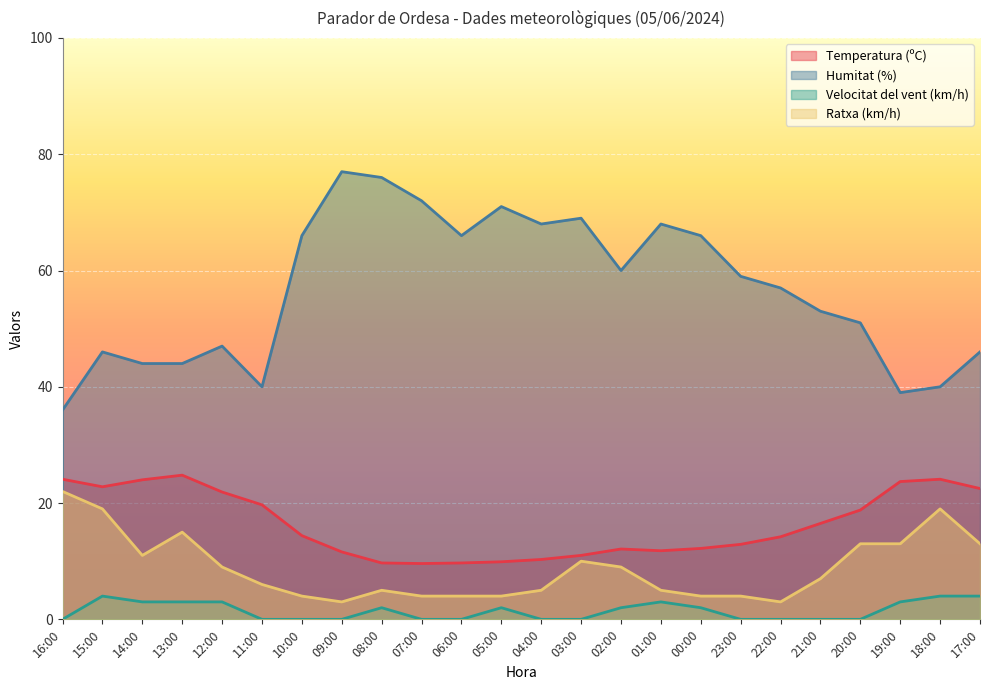

Where does the Ratxa (km/h) series first go above 7?

16:00